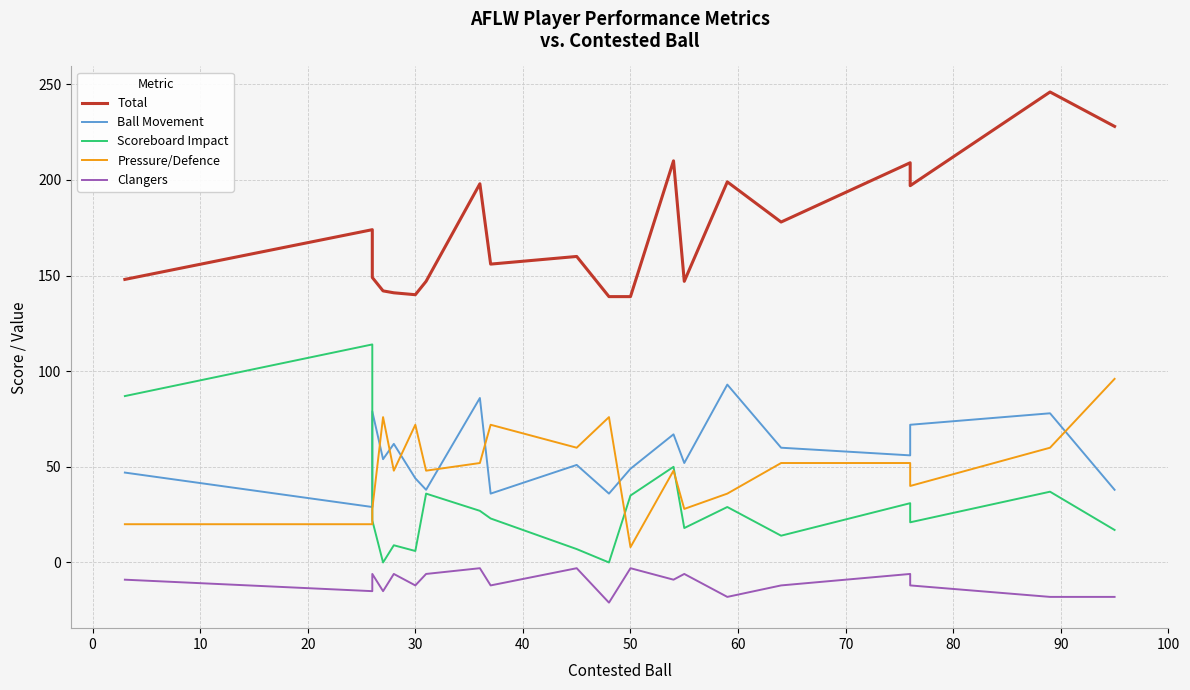

Which series has the largest range (max minus min)?

Scoreboard Impact